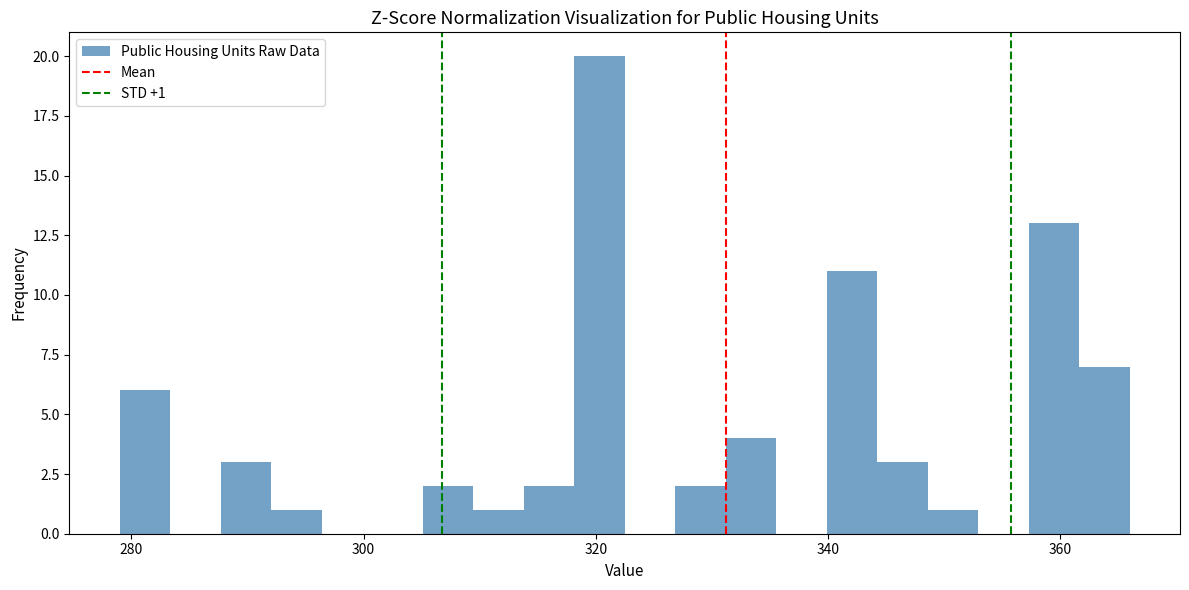

Around what value on the x-axis is the tallest bar? Give the approximate position of its centre, as read against the axis.

320